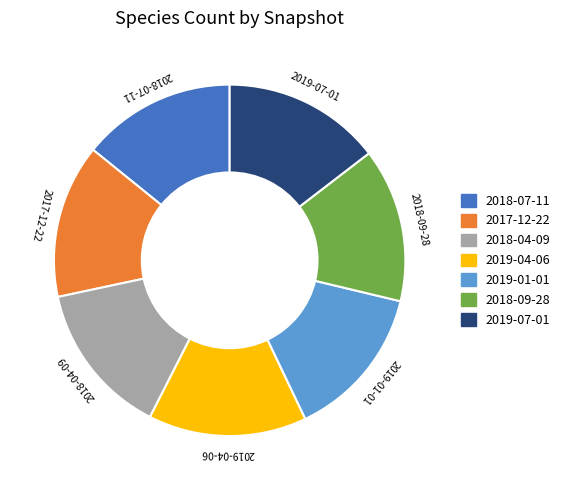

Does 2019-01-01 account for over 50% of the chart?

No